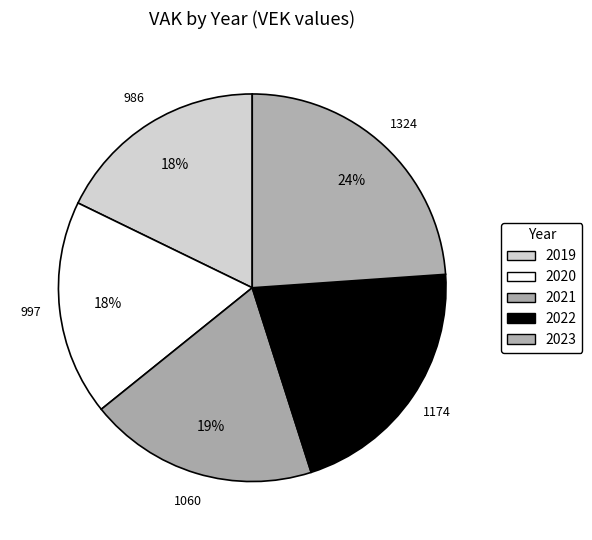

Count the number of slices in the pie.

5